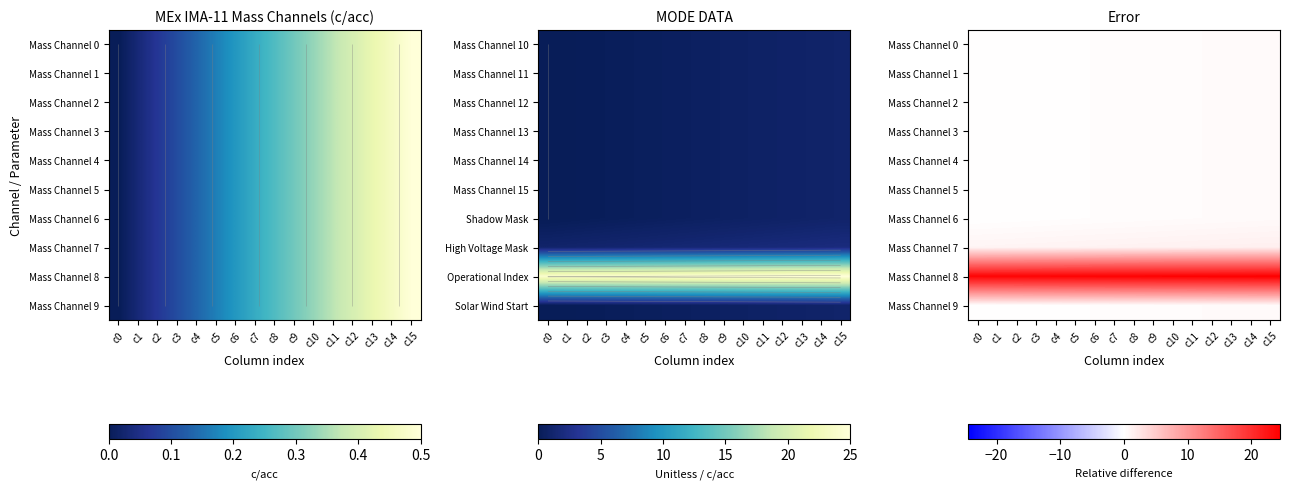

What is the maximum value for Mass Channel 6?

0.5